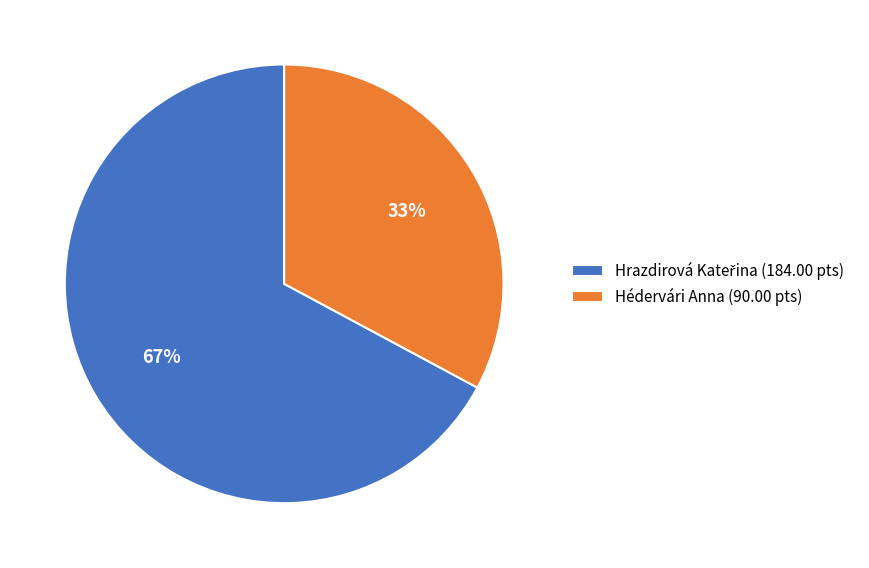

How many segments does this pie chart have?

2